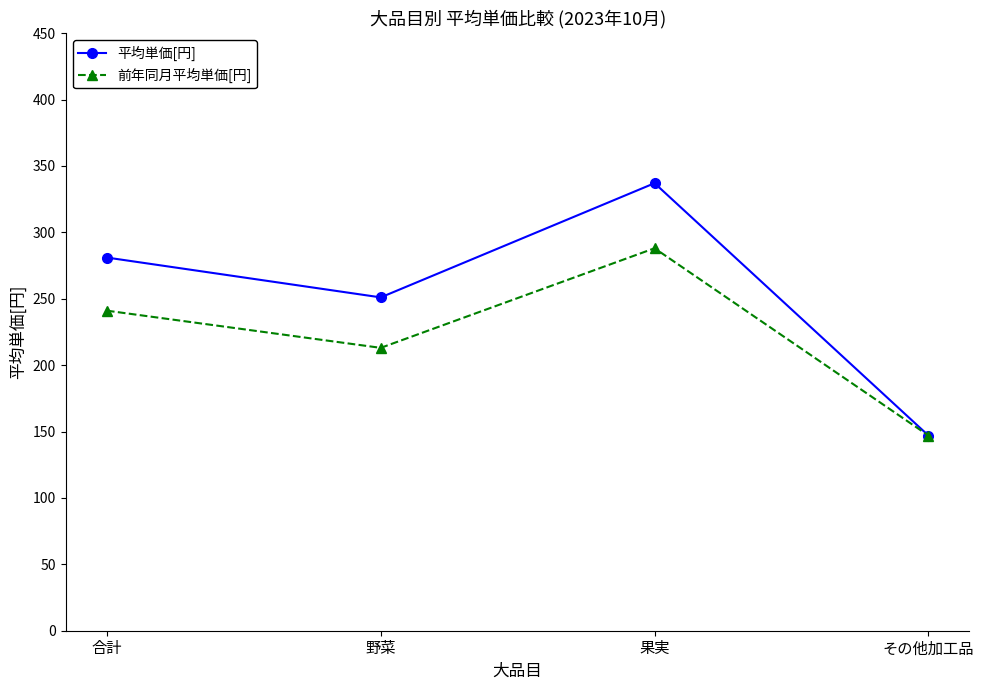

What are all the series names shown in the legend?

平均単価[円], 前年同月平均単価[円]